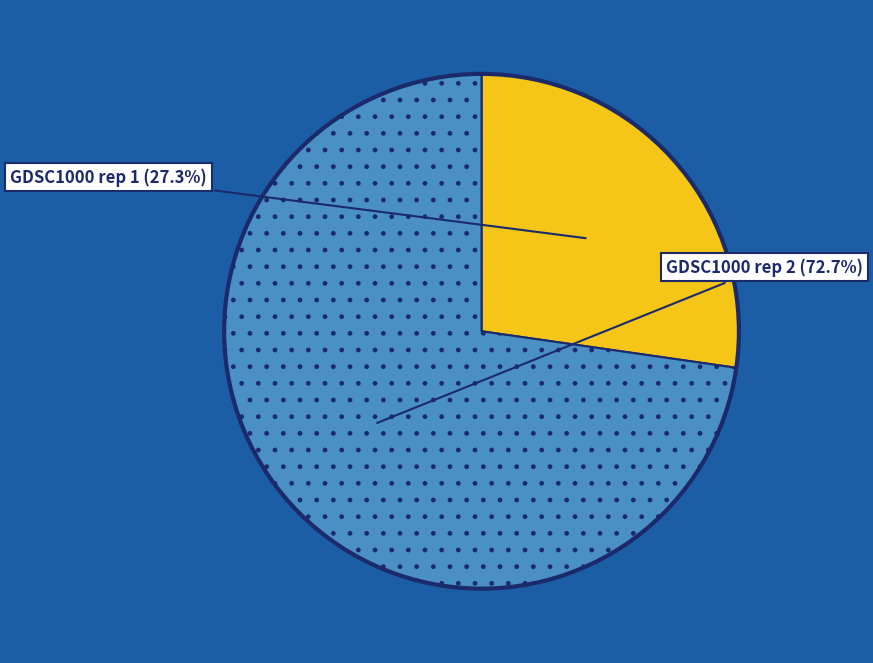

Does any single category account for the majority?

Yes